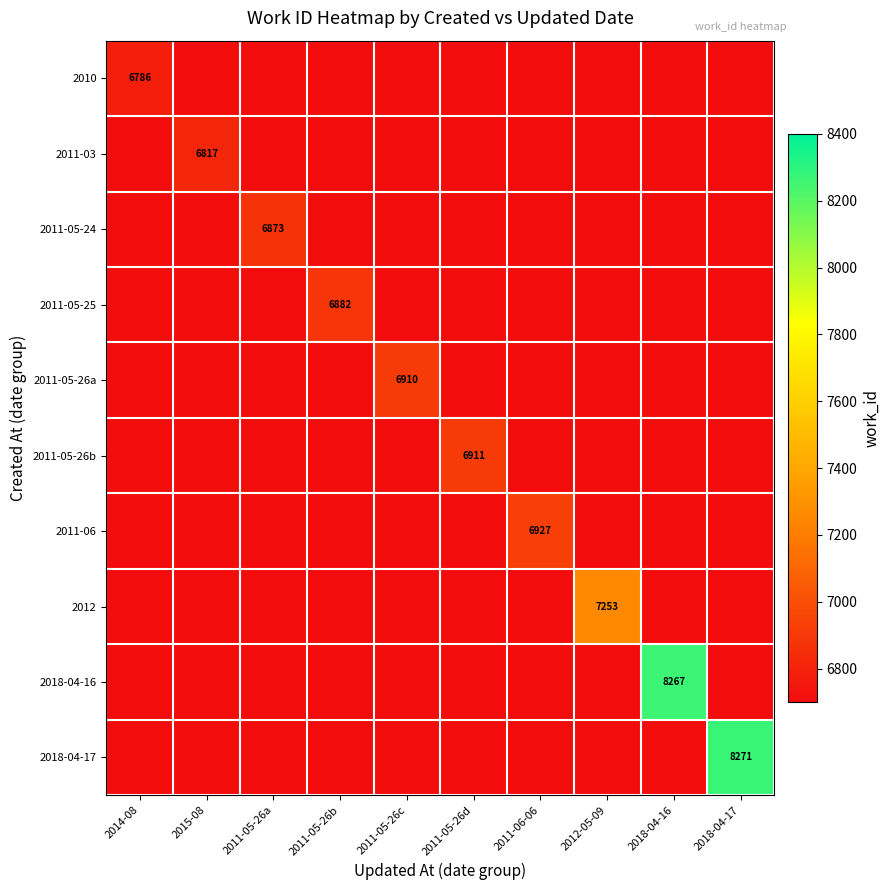

True or false: 2012 has a value of 4973 at 2012-05-09.

False